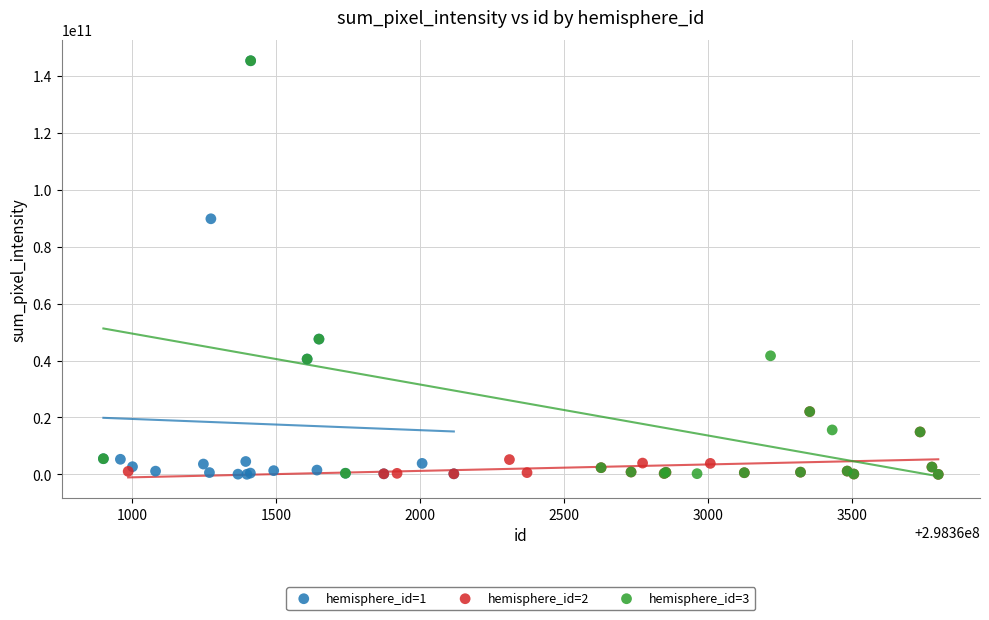

What are all the series names shown in the legend?

hemisphere_id=1, hemisphere_id=2, hemisphere_id=3